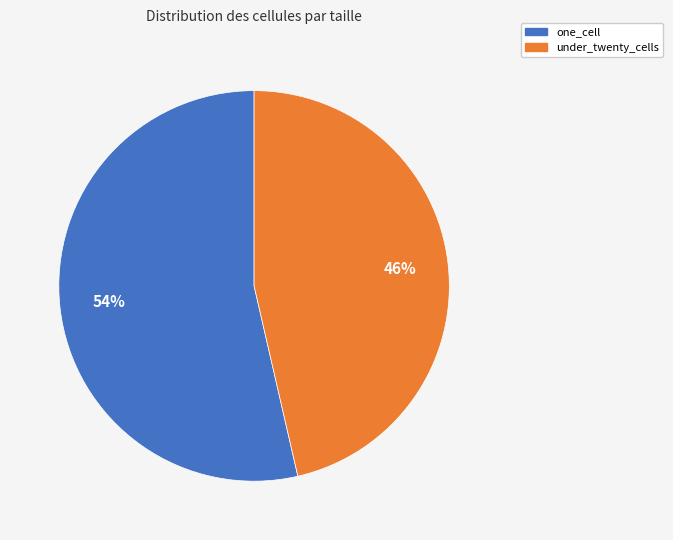

Count the number of slices in the pie.

2